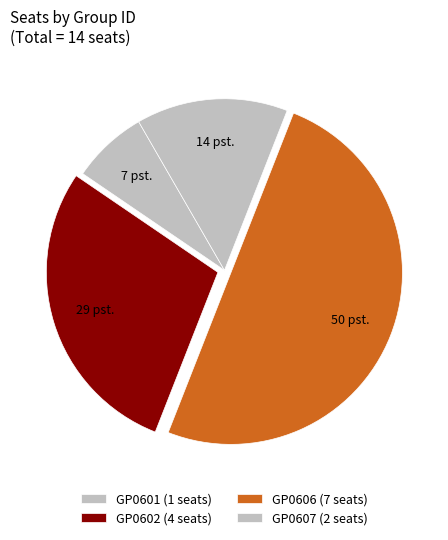

To the nearest percent, what is the combined percentage of GP0602 and GP0606?

79%